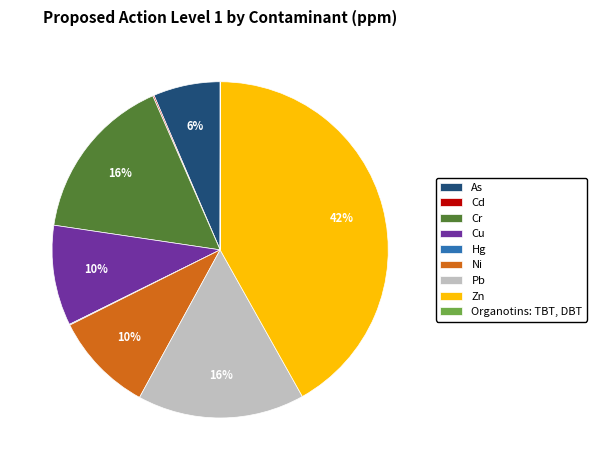

Is there a majority slice in this chart?

No